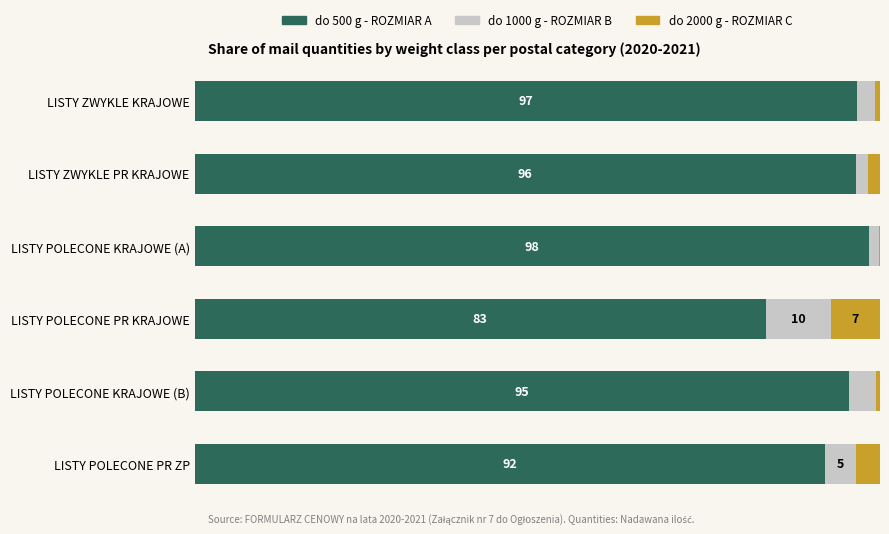

What is the minimum value for do 500 g - ROZMIAR A?

83.3